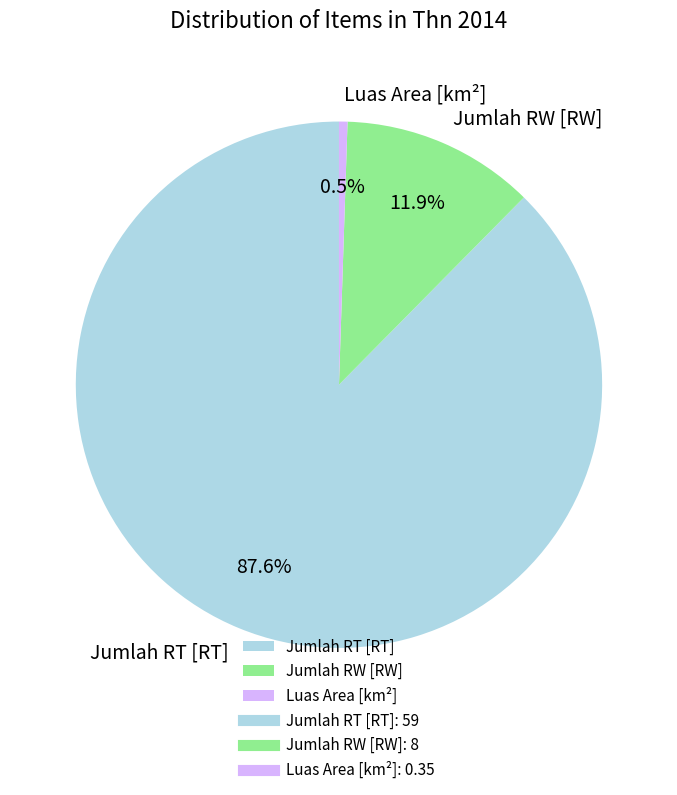

Does any single category account for the majority?

Yes